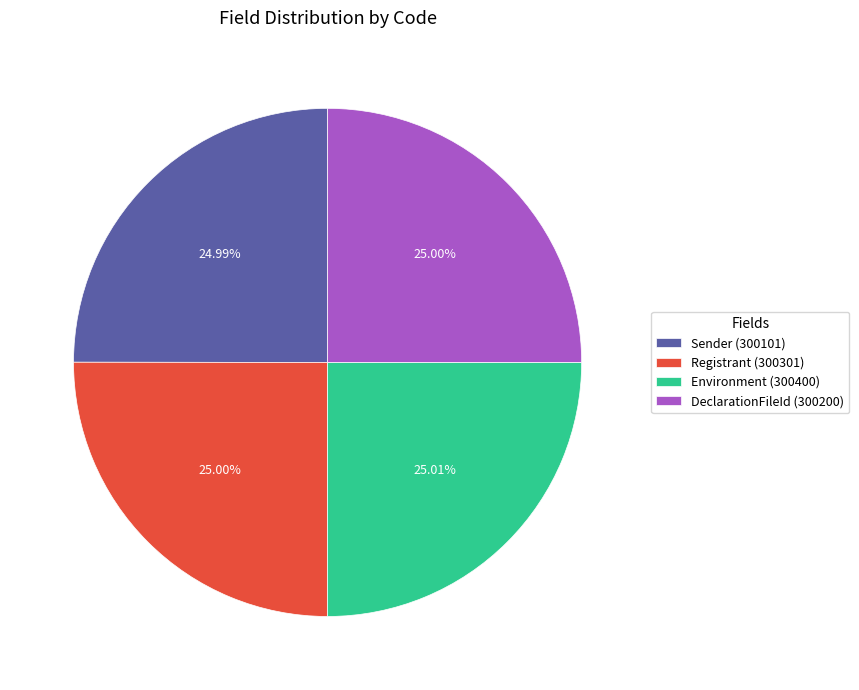

How many segments does this pie chart have?

4